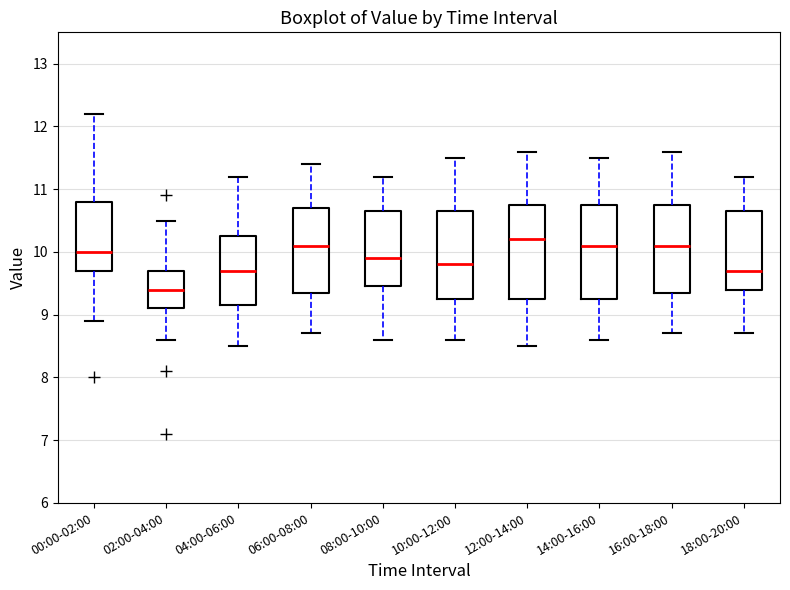

Where does the upper whisker of the box for 00:00-02:00 end on the y-axis? The values are not printed on the chart, so give them approximately, as read against the axis.

12.2